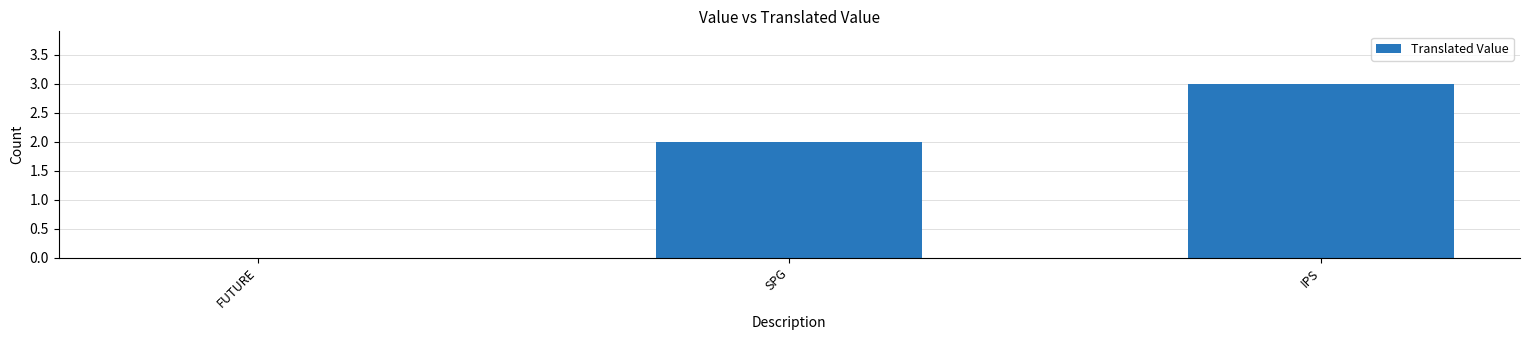

Is it true that the value at SPG is 3?

False